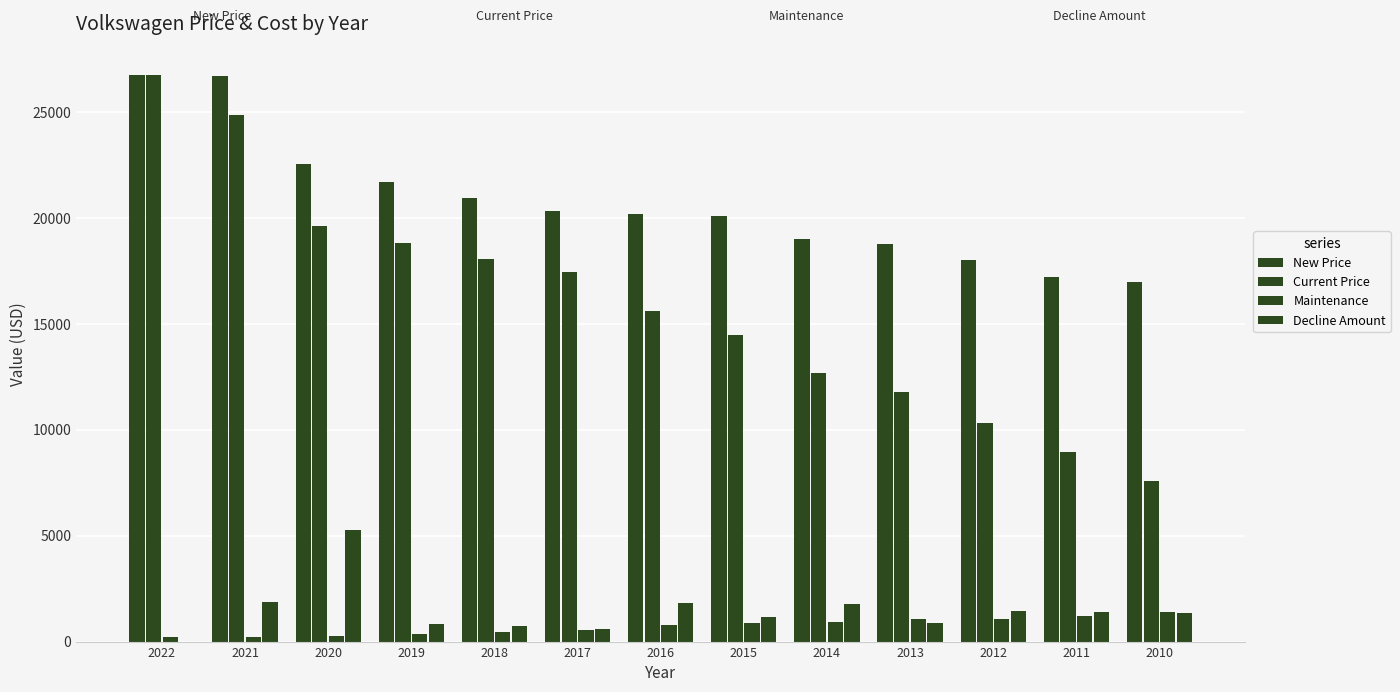

The value of Decline Amount at 2014 is 384. True or false?

False